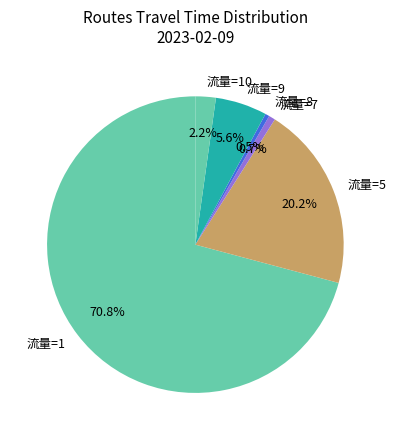

Is there any slice that represents more than half of the pie?

Yes